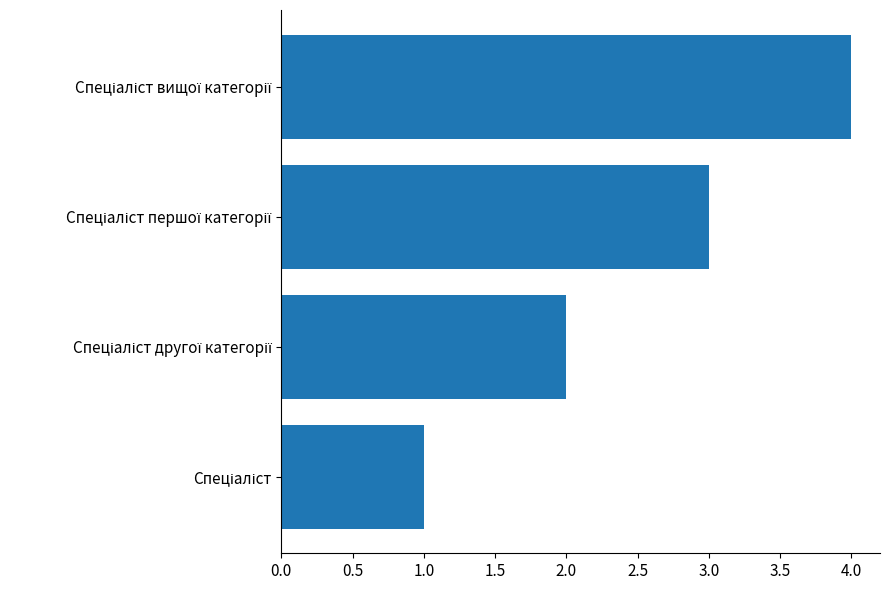

What is the difference between the maximum and minimum values?

3